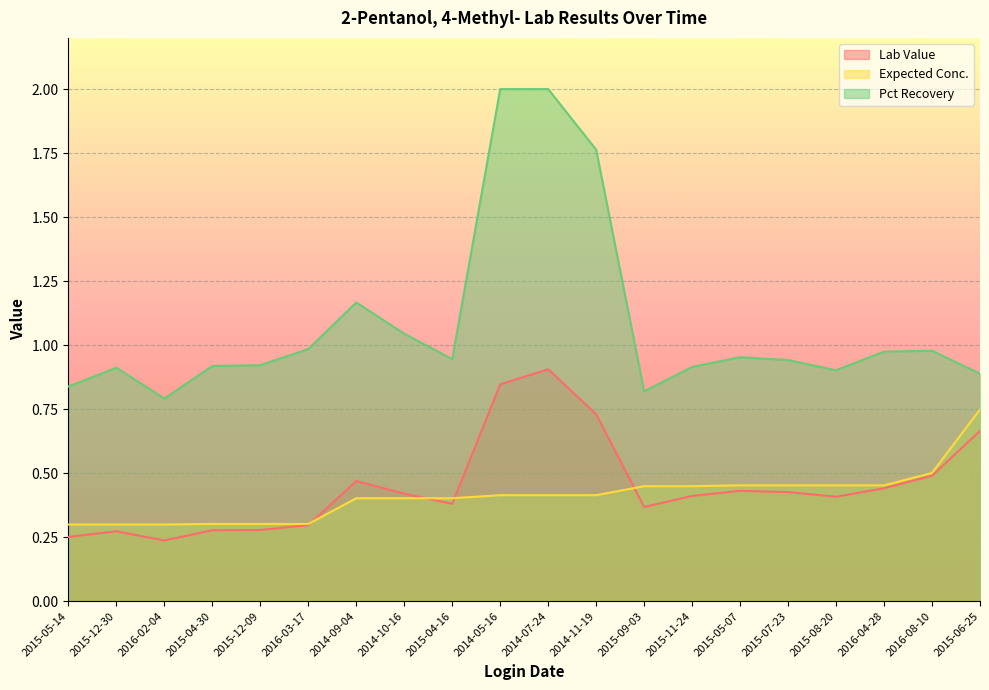

How many lines are shown in the chart?

3